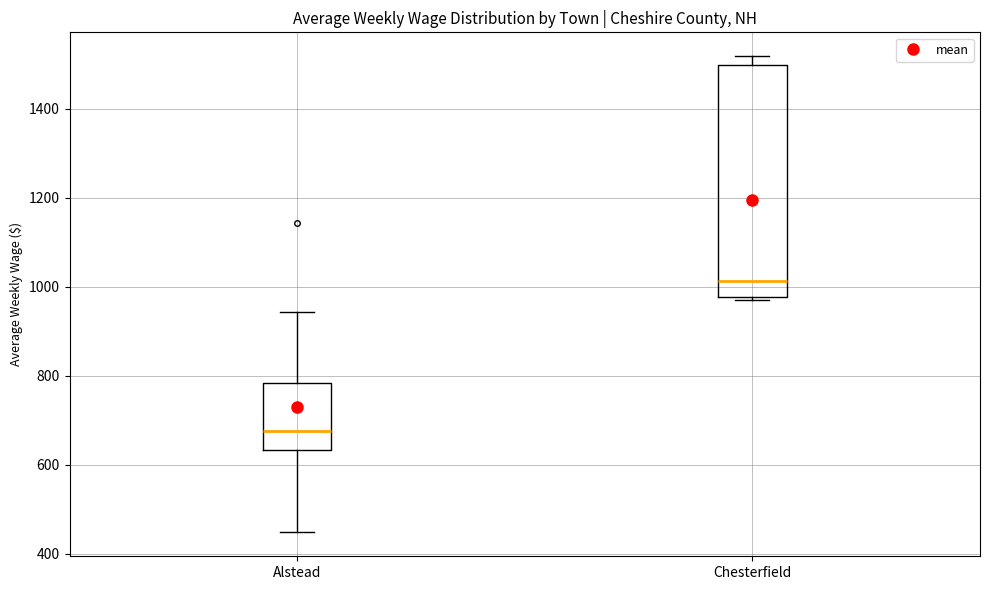

Comparing the boxes themselves (not the whiskers), which one is the tallest?

Chesterfield